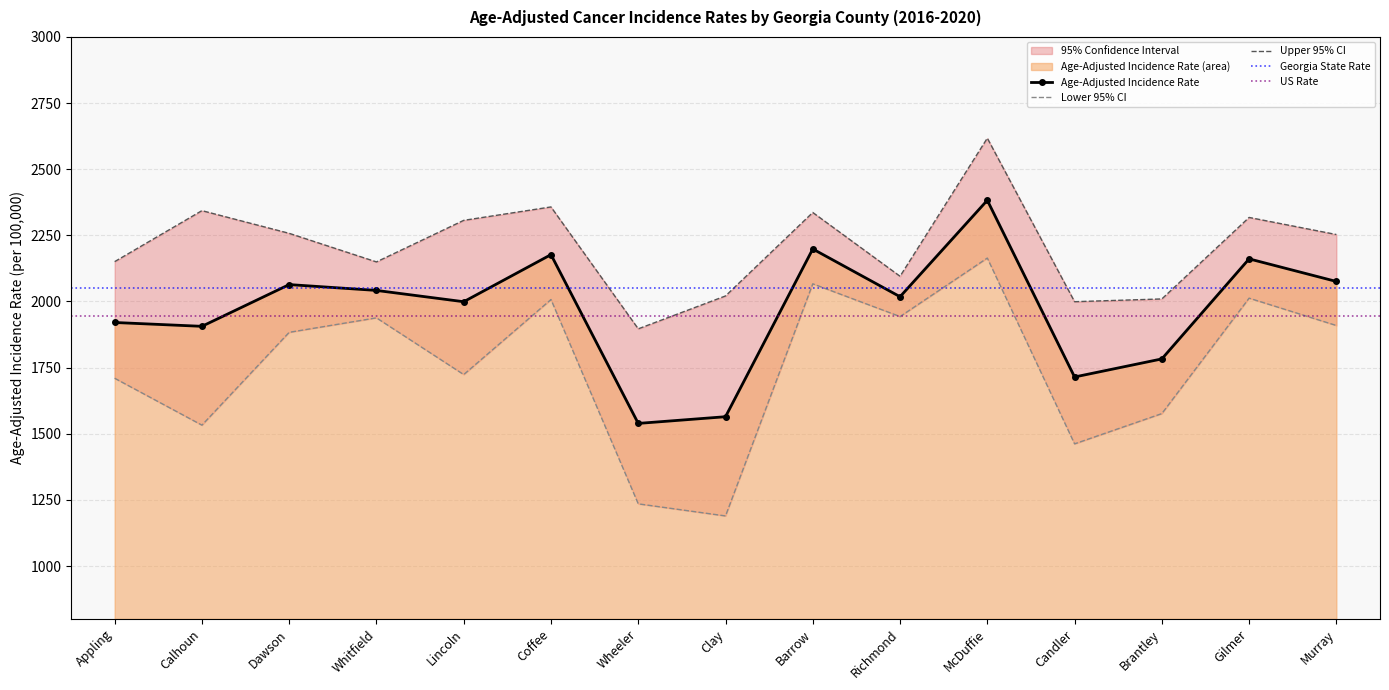

List the labels in order of Lower 95% CI value, largest first.

McDuffie, Barrow, Gilmer, Coffee, Richmond, Whitfield, Murray, Dawson, Lincoln, Appling, Brantley, Calhoun, Candler, Wheeler, Clay